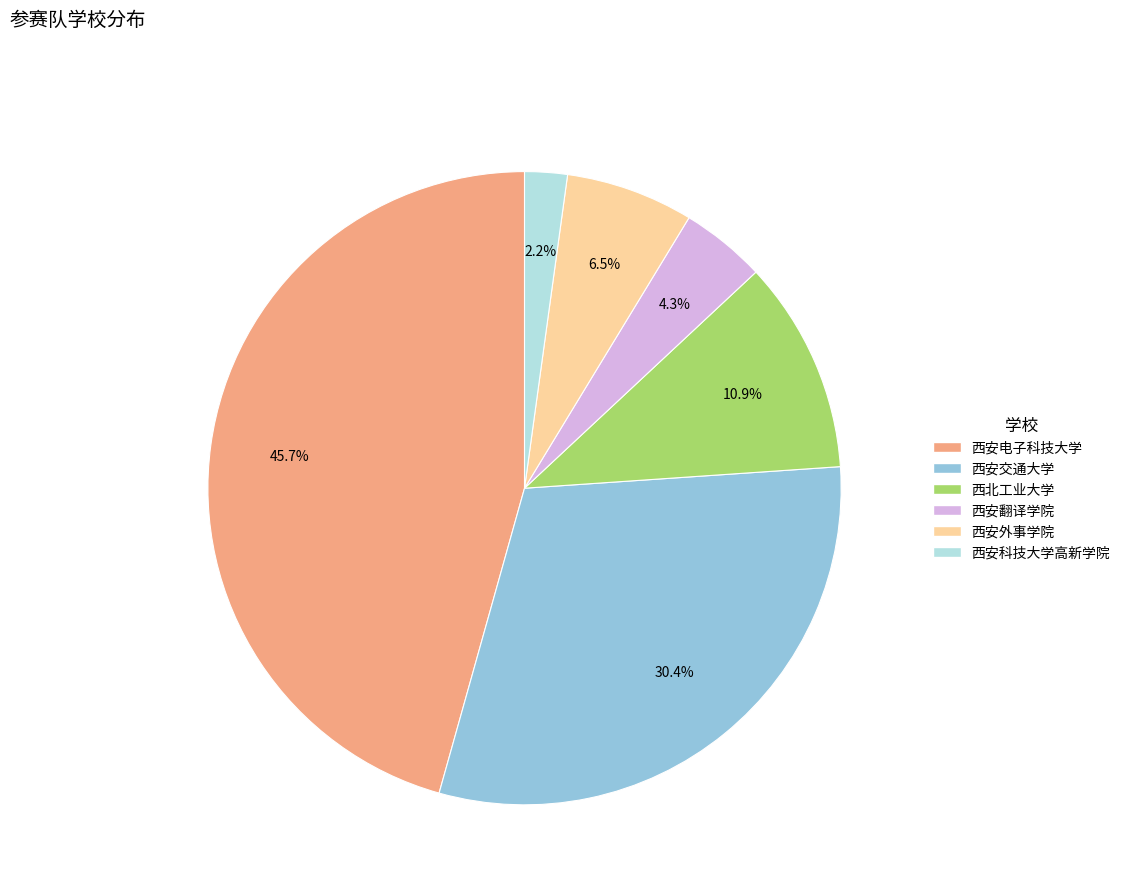

True or false: 西安电子科技大学 accounts for 46% of the total.

True